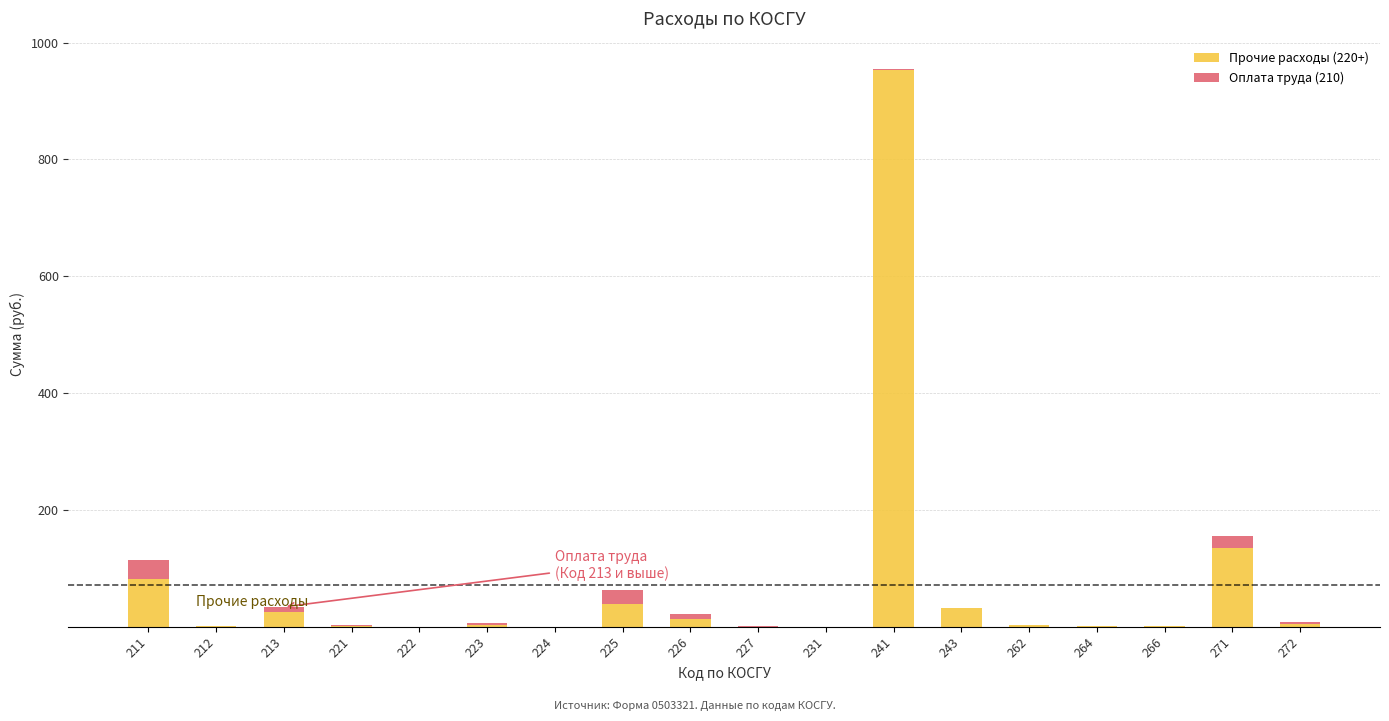

What is the difference between the Прочие расходы (220+) values at 222 and 221?

1.8